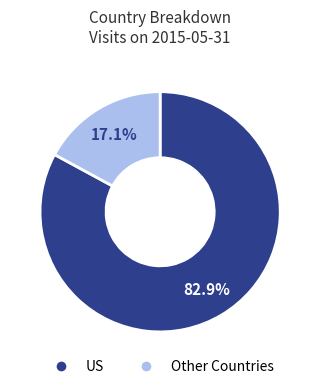

Does any single category account for the majority?

Yes